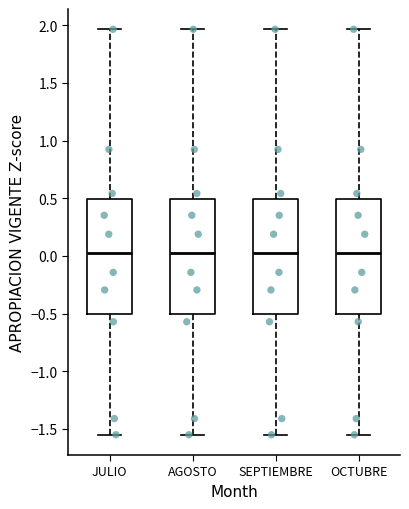

Reading left to right, transcribe this box plot: for each box, give where its median line is, the range the box spans, and where its two whiskers end, as read against the y-axis. The values are not printed on the chart, so give them approximately, as read against the axis.

JULIO: median 0.00, box -0.50 to 0.50, whiskers -1.55 to 1.95
AGOSTO: median 0.00, box -0.50 to 0.50, whiskers -1.55 to 1.95
SEPTIEMBRE: median 0.00, box -0.50 to 0.50, whiskers -1.55 to 1.95
OCTUBRE: median 0.00, box -0.50 to 0.50, whiskers -1.55 to 1.95